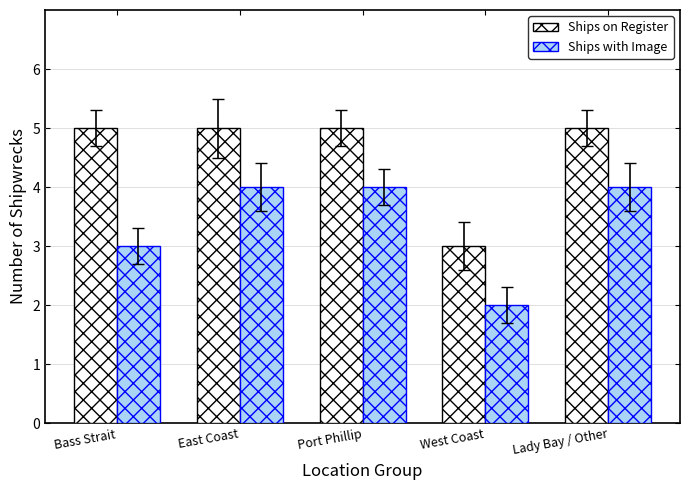

What are all the series names shown in the legend?

Ships on Register, Ships with Image